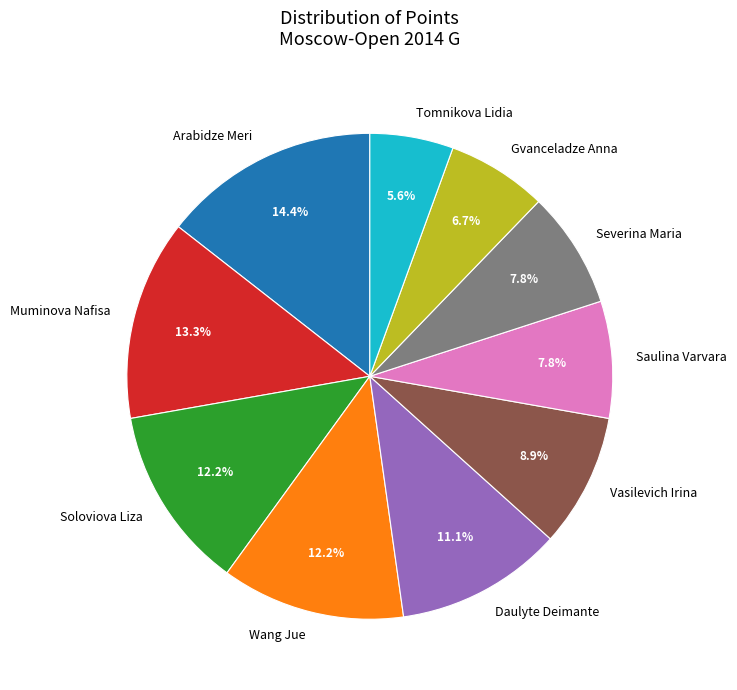

To the nearest percent, what is the combined percentage of Muminova Nafisa and Vasilevich Irina?

22%